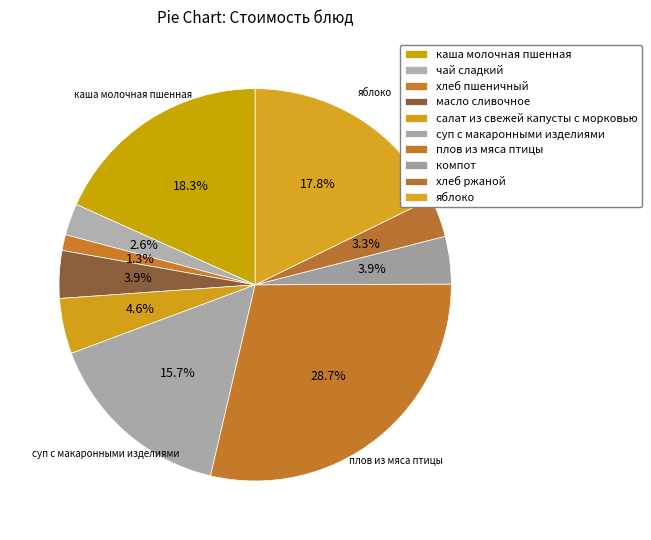

Combined, do хлеб ржаной and хлеб пшеничный account for over 50%?

No